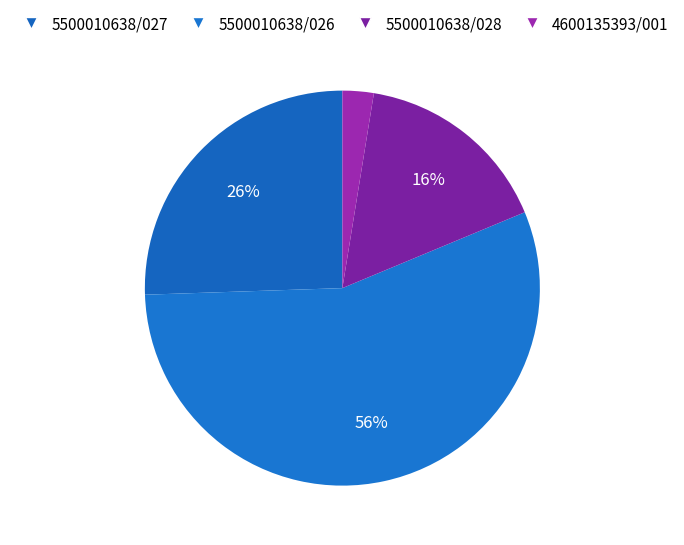

To the nearest percent, what is the average slice percentage?

25%